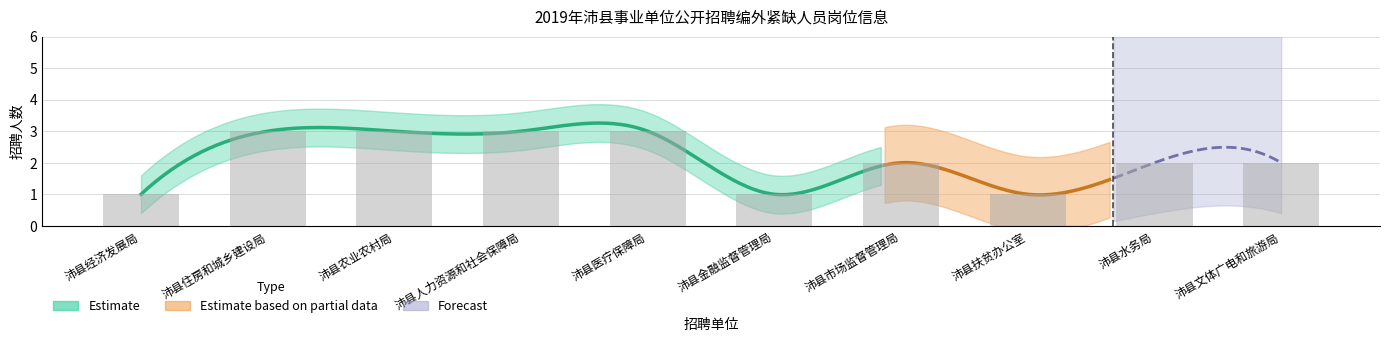

Reading left to right, extract all data points from this chart.

1	3	3	3	3	1	2	1	2	2